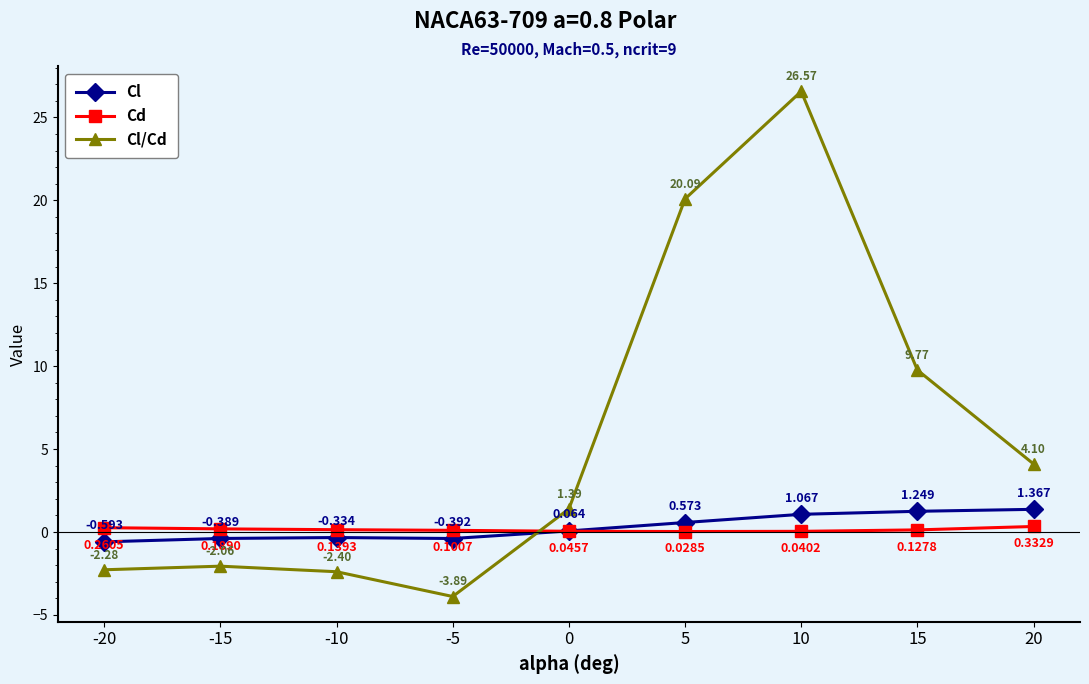

How many interior local peaks does the Cl series have?

1